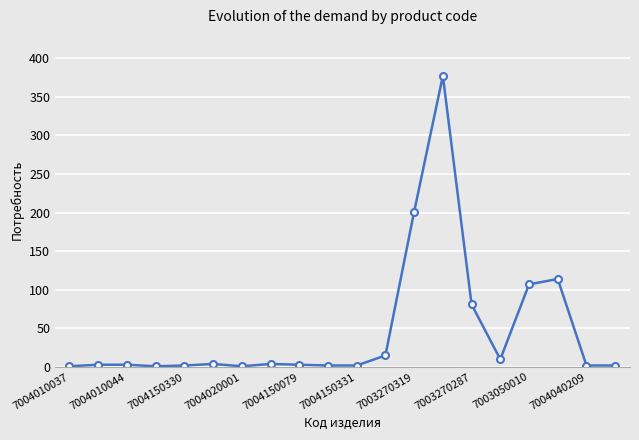

What is the sum of all values?

935